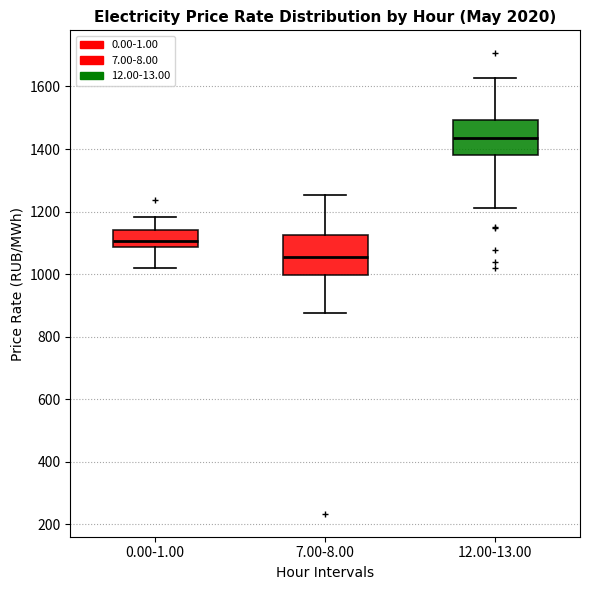

Reading left to right, read every box against the y-axis: the position of its median line, the range the box covers, and the ends of its whiskers. The values are not printed on the chart, so give them approximately, as read against the axis.

0.00-1.00: median 1100, box 1080 to 1140, whiskers 1020 to 1180
7.00-8.00: median 1060, box 1000 to 1120, whiskers 880 to 1260
12.00-13.00: median 1440, box 1380 to 1500, whiskers 1220 to 1620